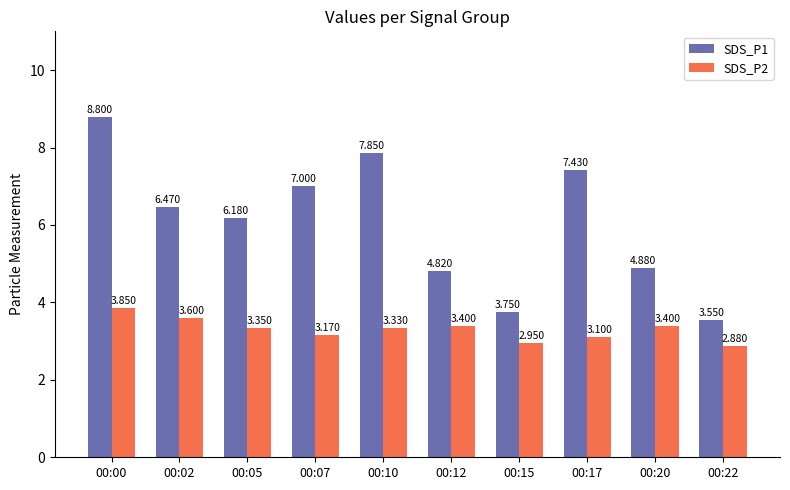

What is the sum of all SDS_P2 values?

33.0